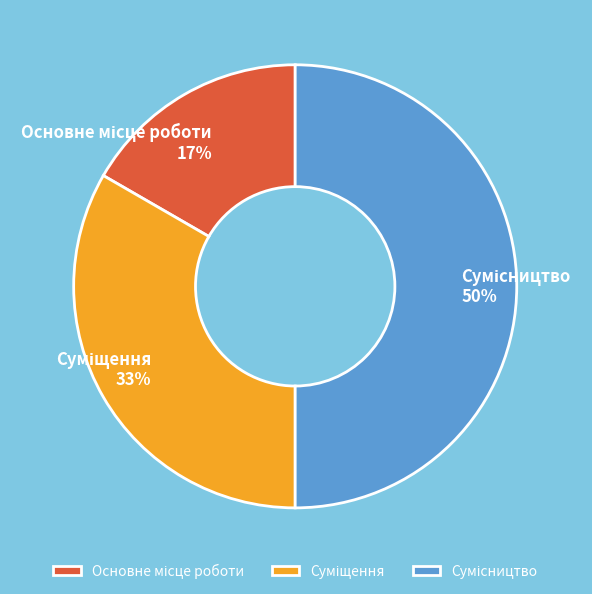

To the nearest percent, what is the difference between the largest and smallest slice percentages?

33%